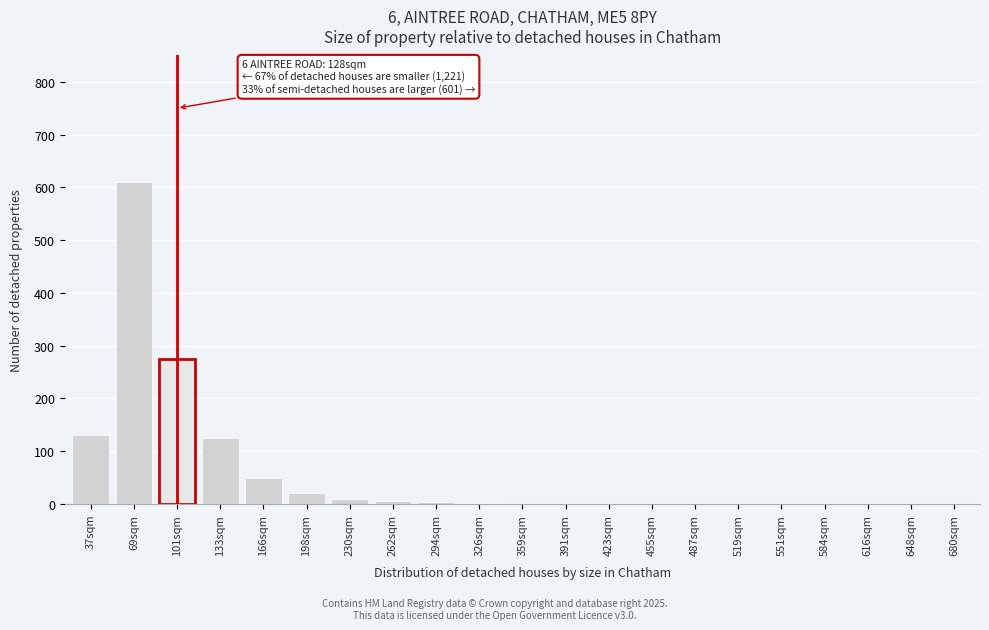

The value at 101sqm is 275. True or false?

True